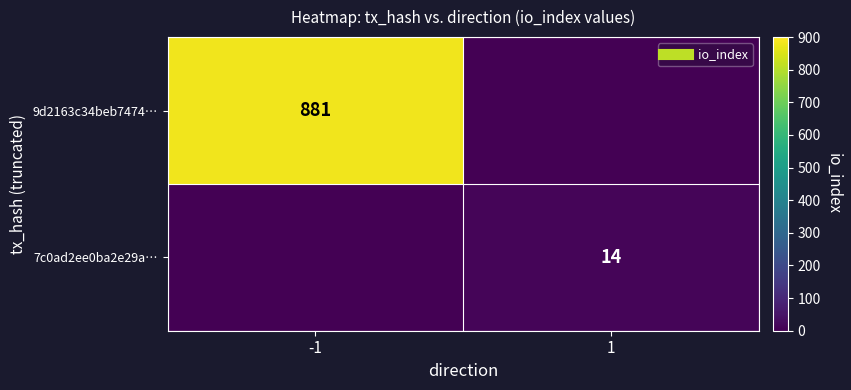

What is the highest value of the 7c0ad2ee0ba2e29a… series?

14